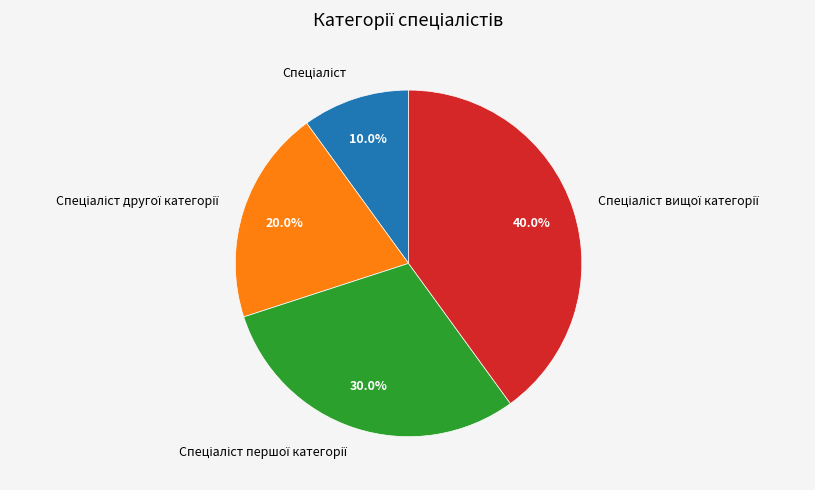

Does any single category account for the majority?

No